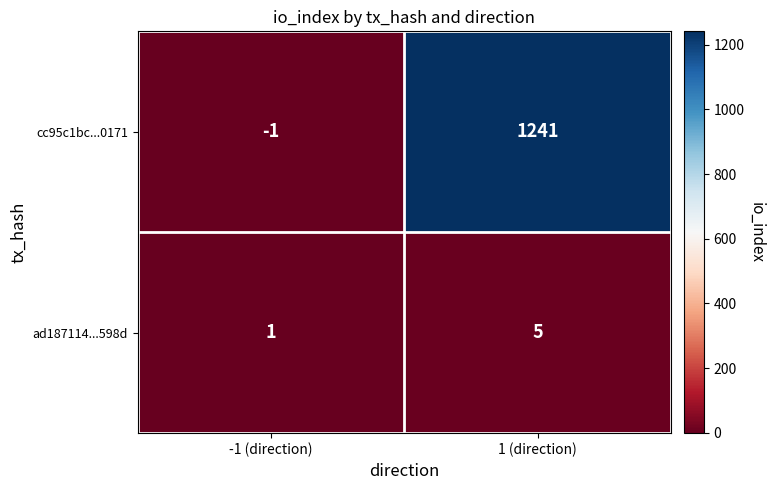

List the series in order of their overall mean, lowest first.

ad187114...598d, cc95c1bc...0171